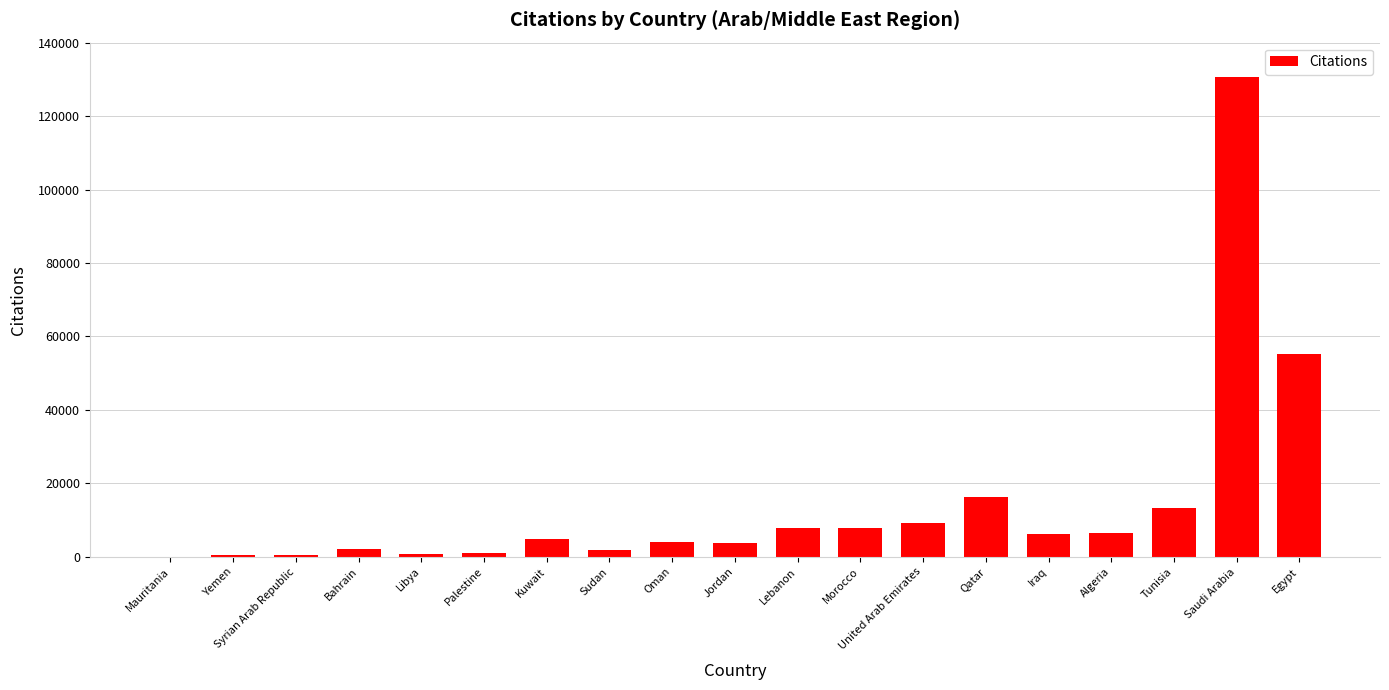

Between Tunisia and Palestine, which is larger?

Tunisia